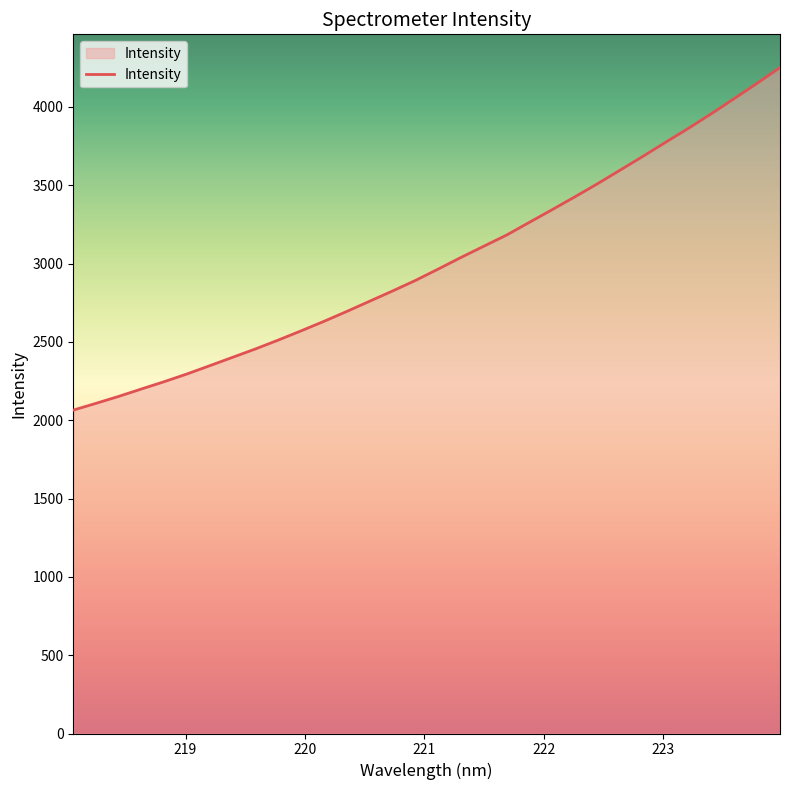

What is the smallest value displayed?

2064.1